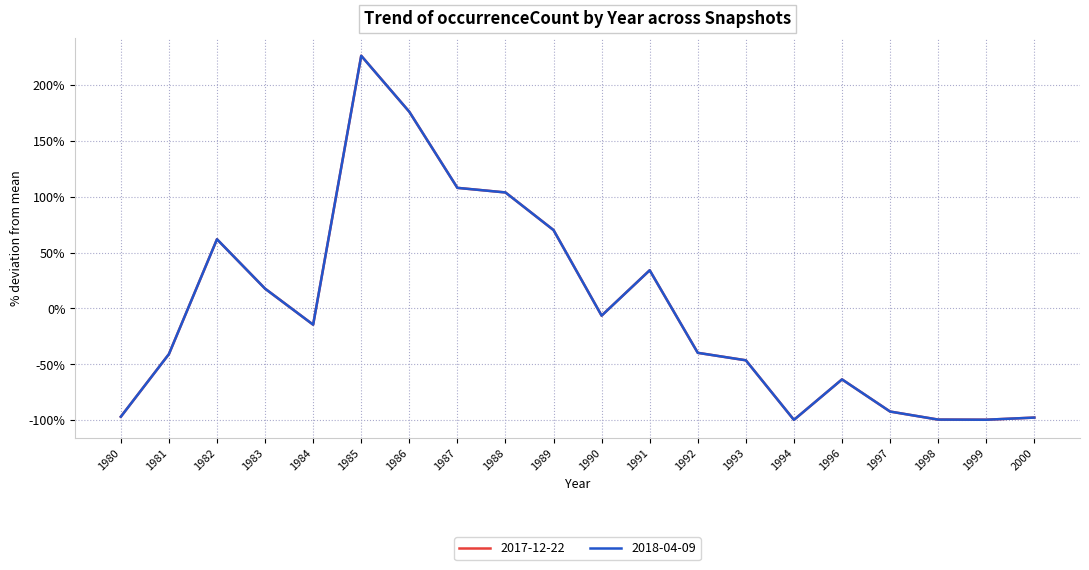

Which category has the lowest value in the 2017-12-22 series?

1994